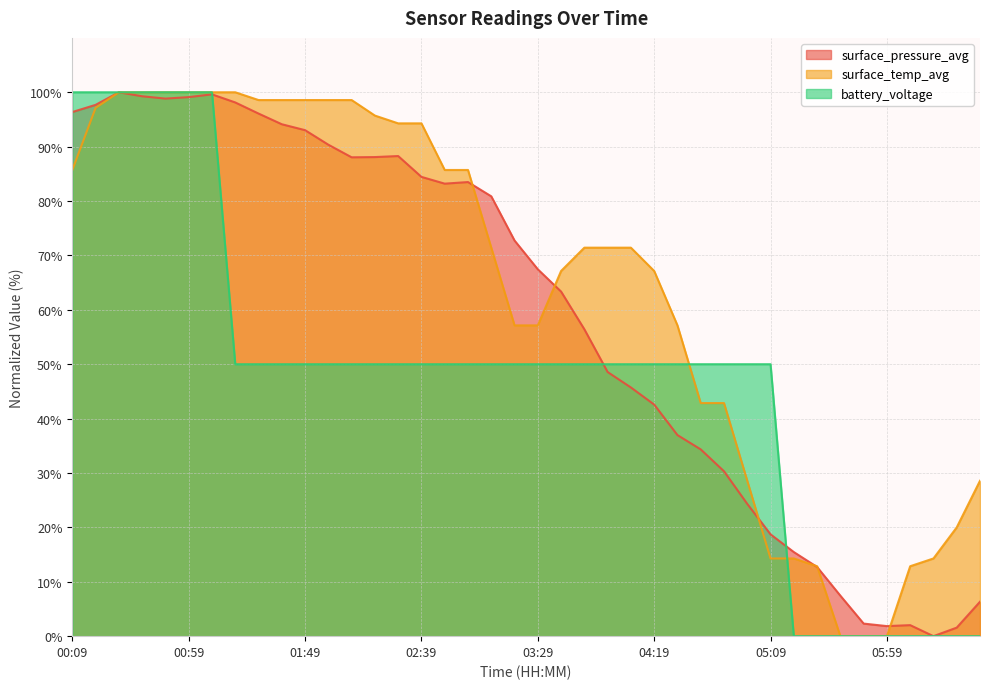

What is the label of the 23rd point from the right?

02:59